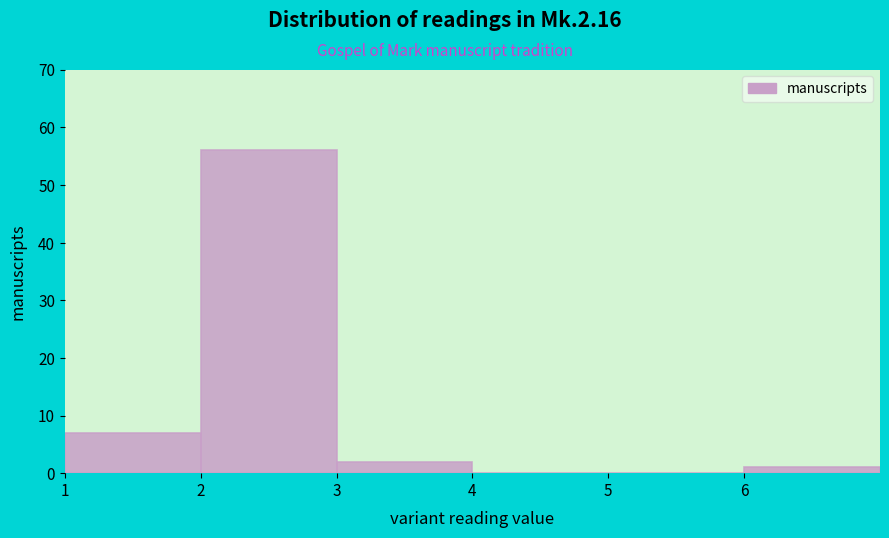

Over which range of the x-axis is the bar tallest?

2 to 3